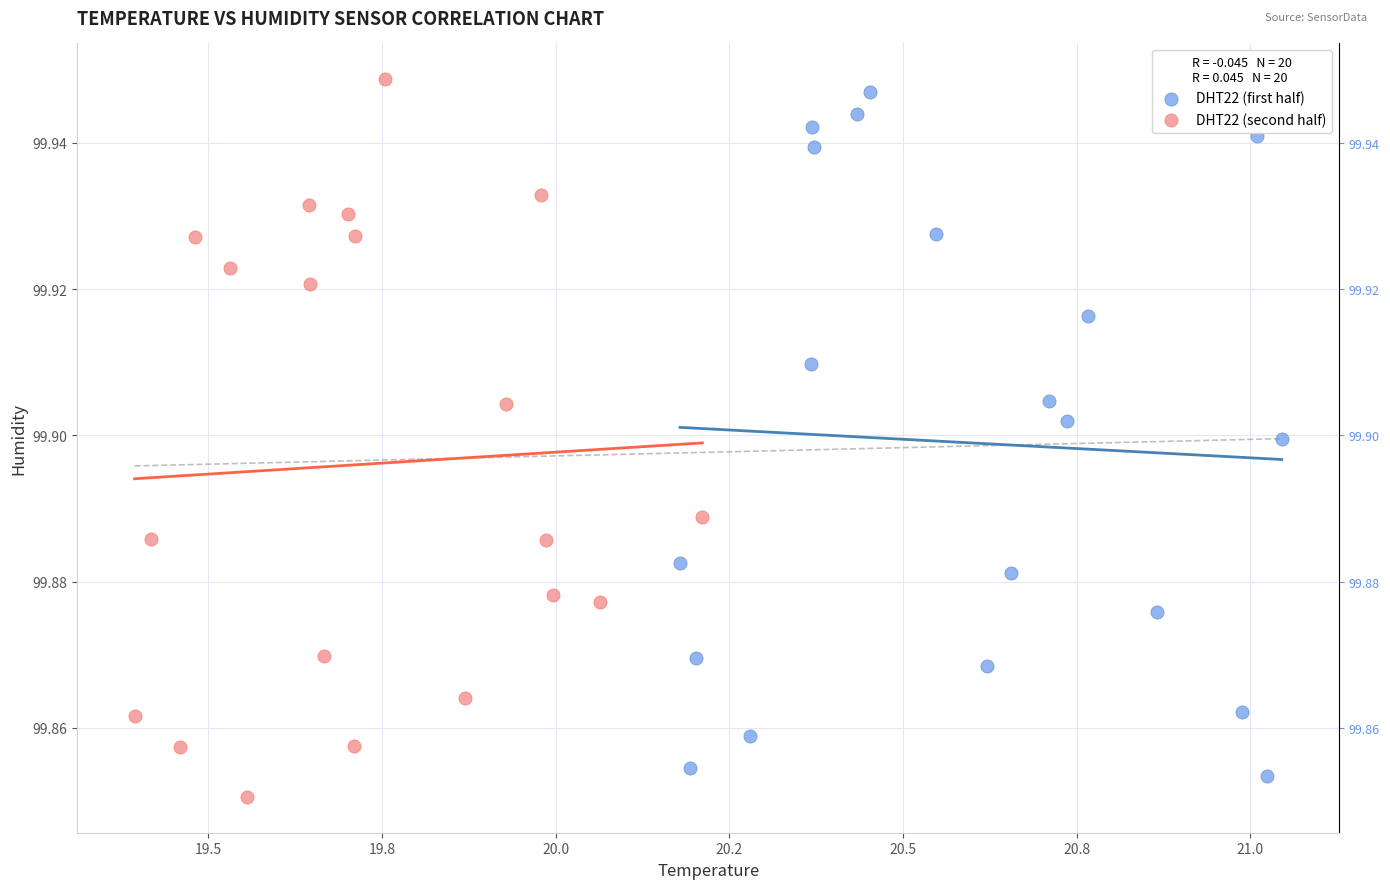

What are all the series names shown in the legend?

DHT22 (first half), DHT22 (second half)